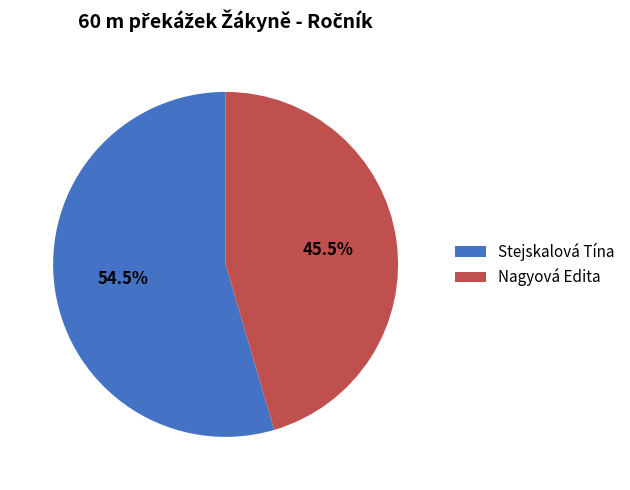

How many segments does this pie chart have?

2